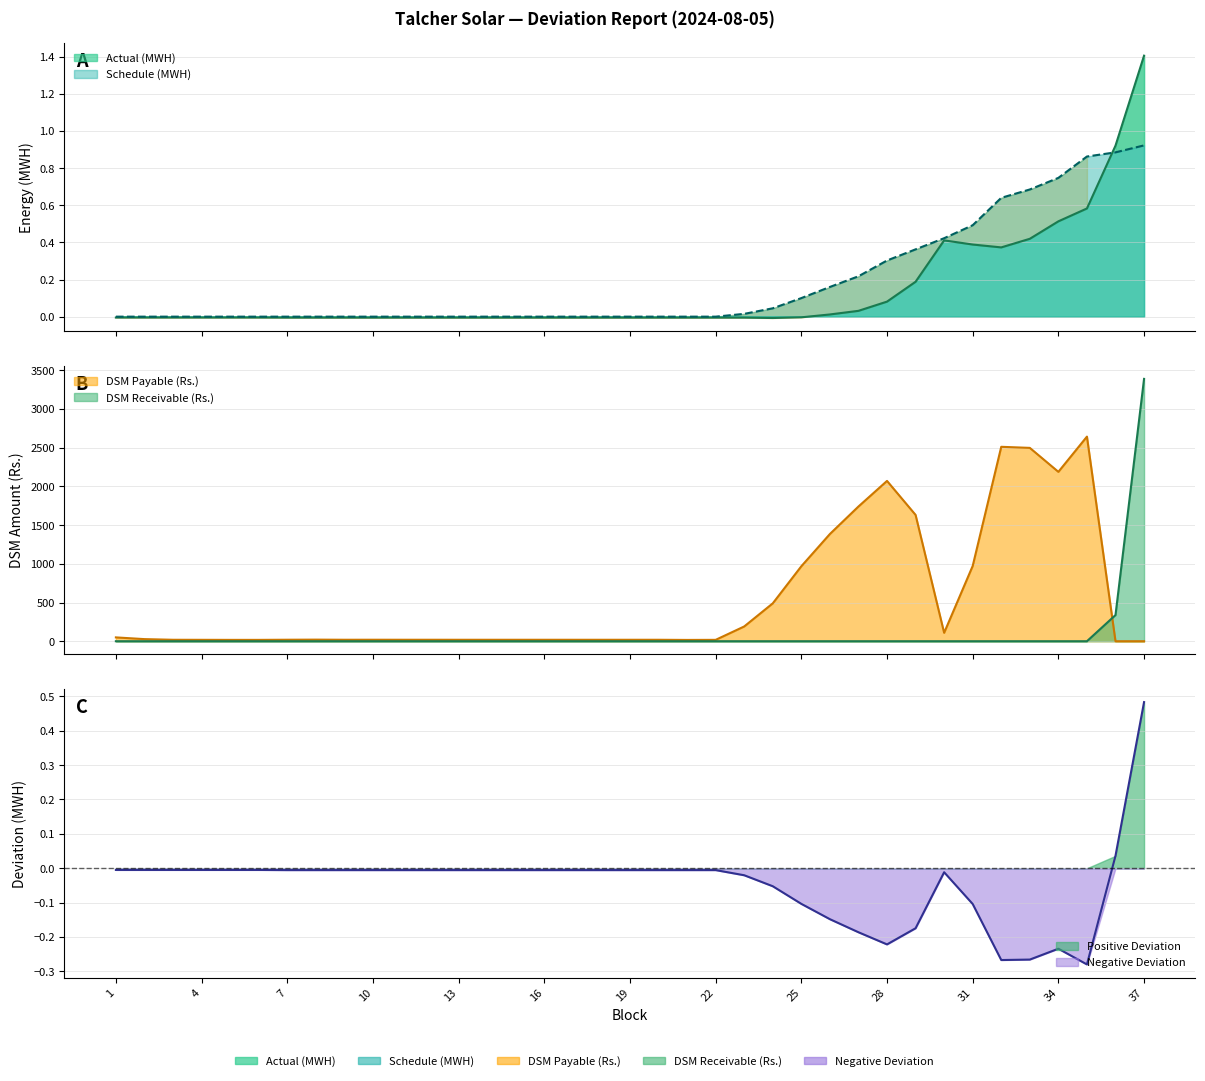

At 35, list the series in order from largest to smallest.

DSM Payable (Rs.), Schedule (MWH), Actual (MWH), DSM Receivable (Rs.), Deviation (MWH)